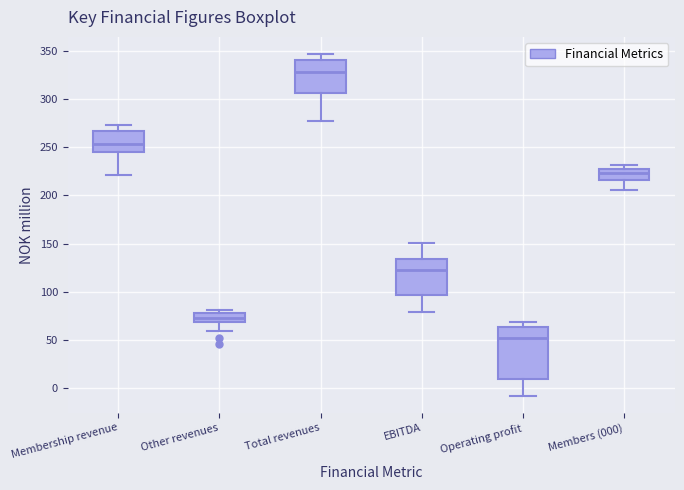

Which box has the lowest median line?

Operating profit